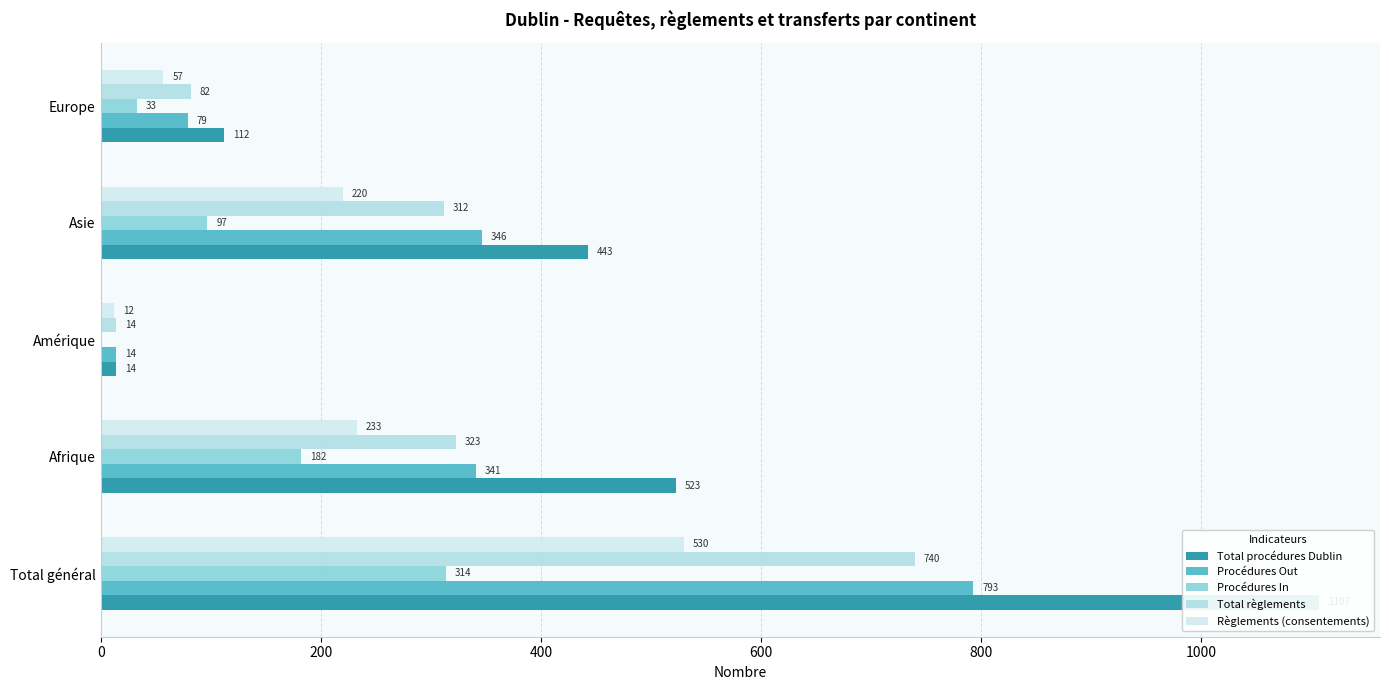

Is it true that Procédures Out equals 14 at Amérique?

True